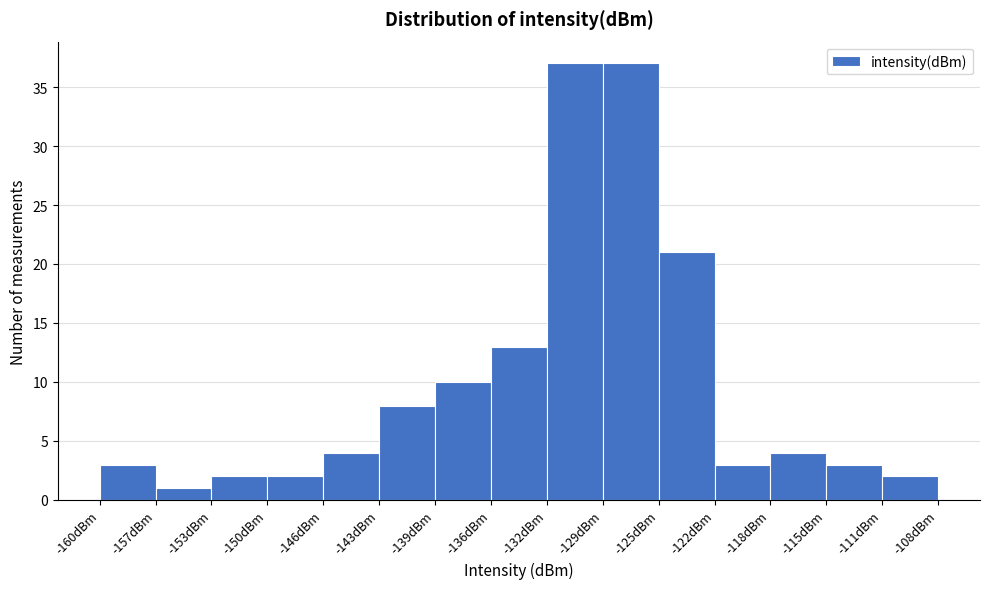

Reading left to right, transcribe this chart: for each bar, give the range it covers on the x-axis and its height. Neither the bar edges nor the heights are printed on the chart, so give them approximately, as read against the axes.

-160.0 to -156.5: 3
-156.5 to -153.0: 1
-153.0 to -149.5: 2
-149.5 to -146.0: 2
-146.0 to -142.5: 4
-142.5 to -139.0: 8
-139.0 to -135.5: 10
-135.5 to -132.5: 13
-132.5 to -129.0: 37
-129.0 to -125.5: 37
-125.5 to -122.0: 21
-122.0 to -118.5: 3
-118.5 to -115.0: 4
-115.0 to -111.5: 3
-111.5 to -108.0: 2